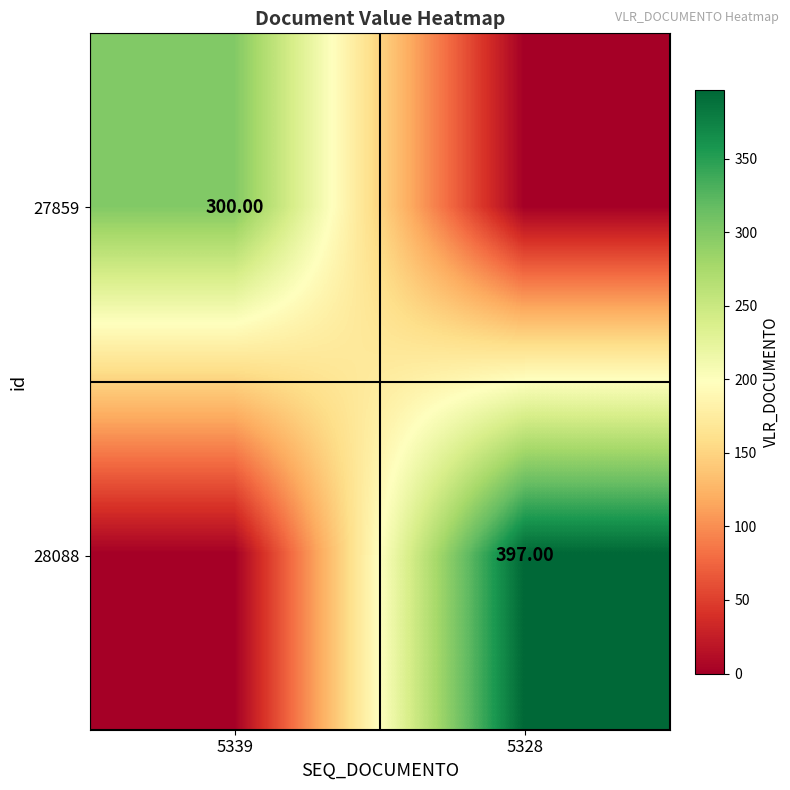

Is the value of 27859 at 5339 greater than the value of 28088 at 5328?

No